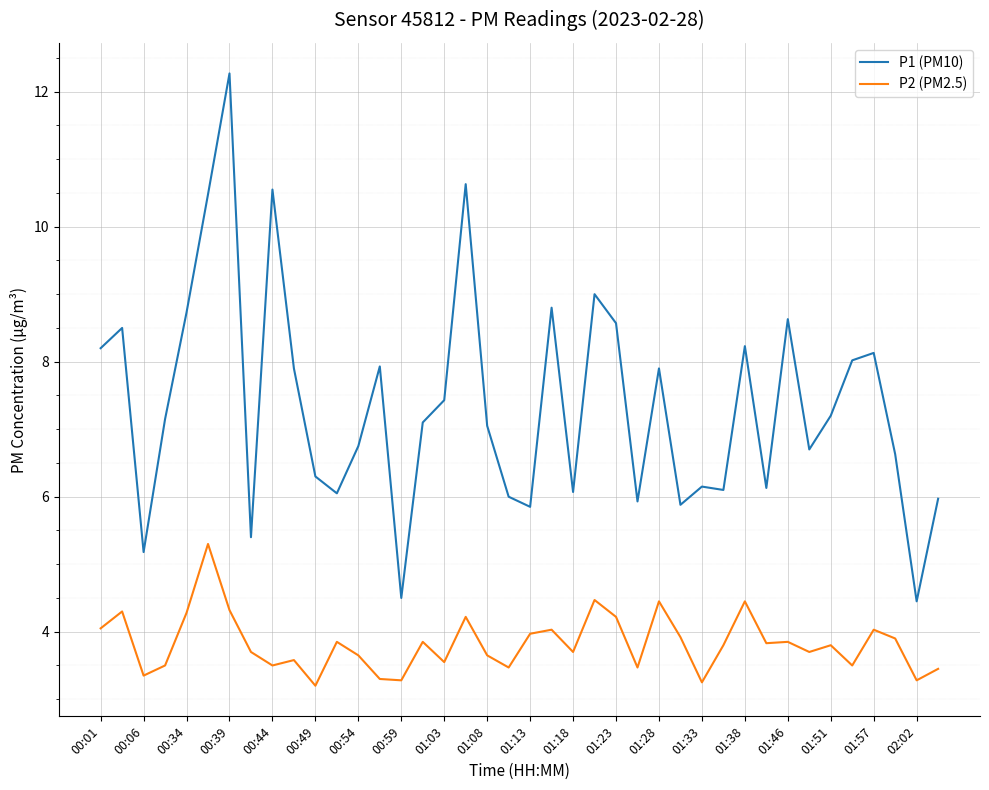

Which series has the largest total across all categories?

P1 (PM10)